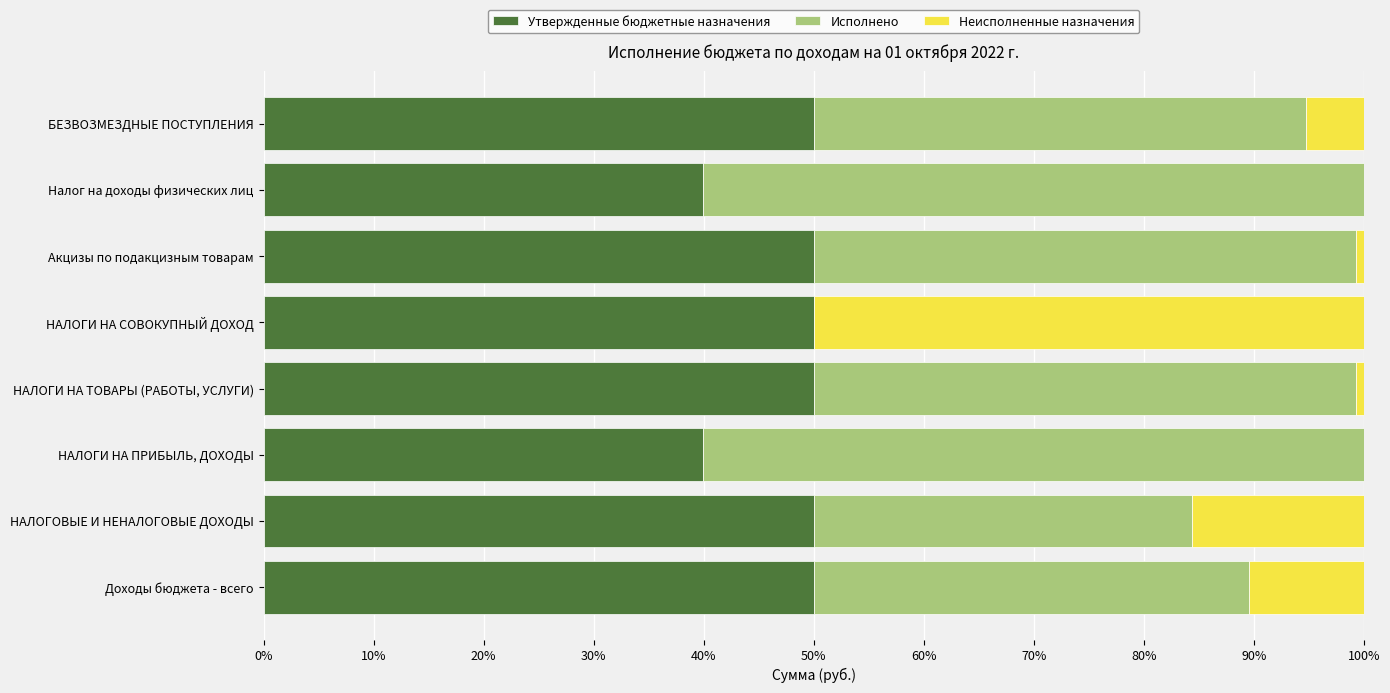

How many series are shown in this chart?

3